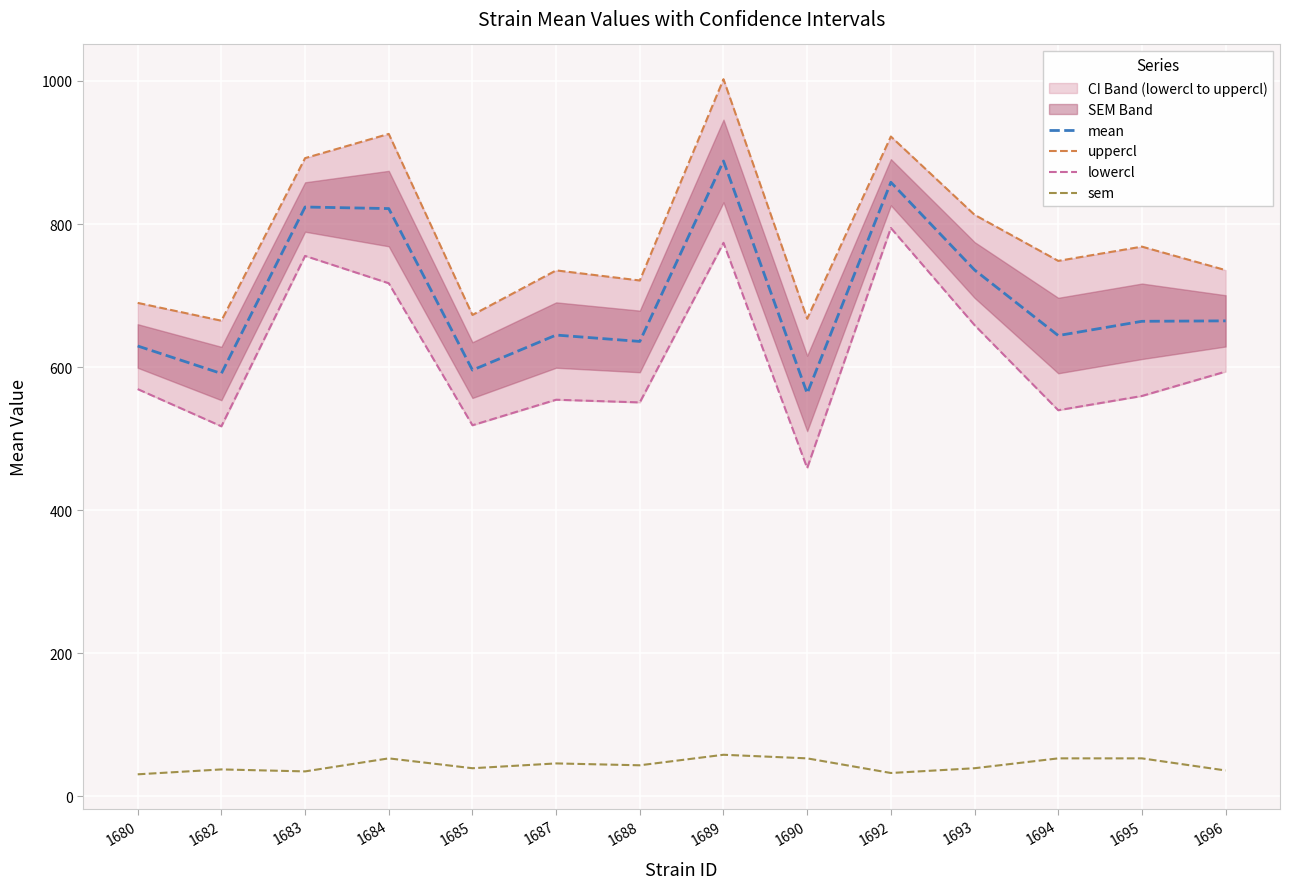

List the labels in order of lowercl value, smallest first.

1690, 1682, 1685, 1694, 1688, 1687, 1695, 1680, 1696, 1693, 1684, 1683, 1689, 1692